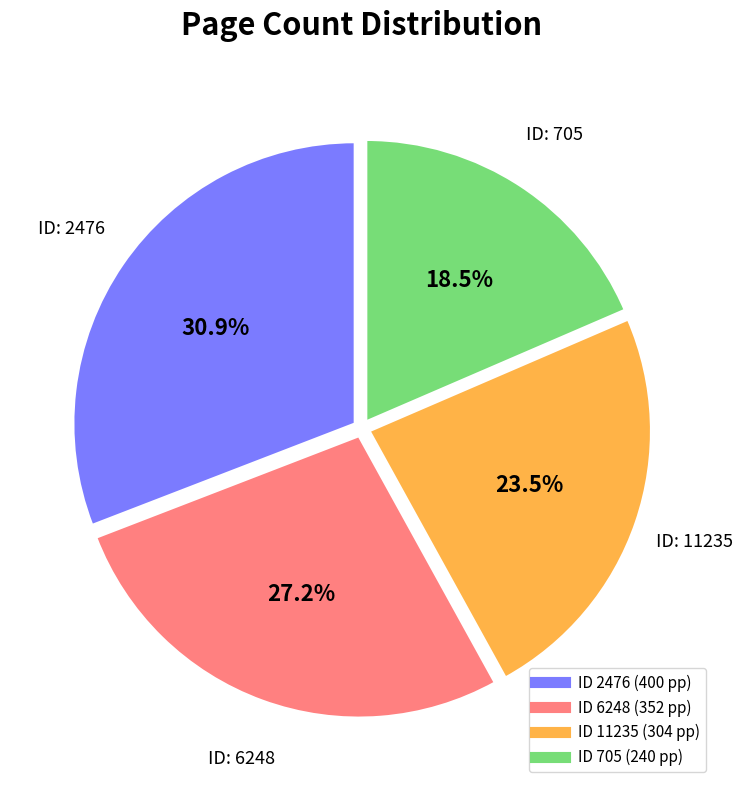

To the nearest percent, what is the difference between the largest and smallest slice percentages?

12%